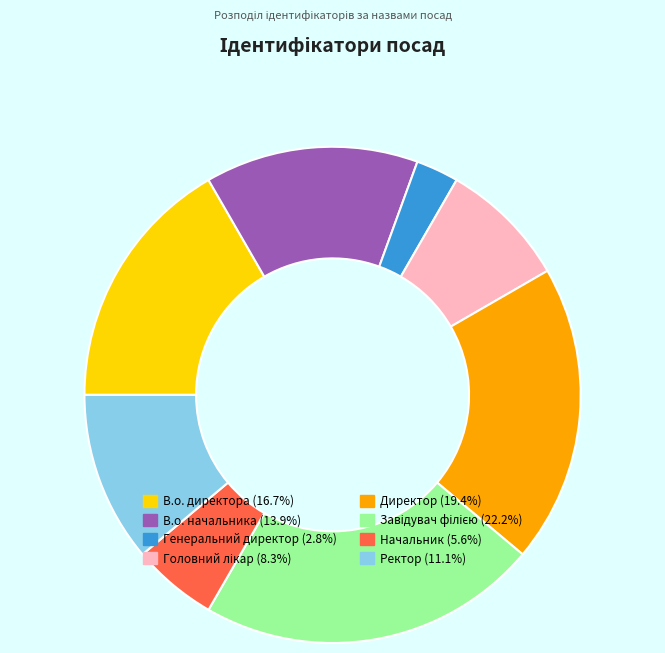

Approximately how many times larger is the value at Директор compared to В.о. директора?

1.2